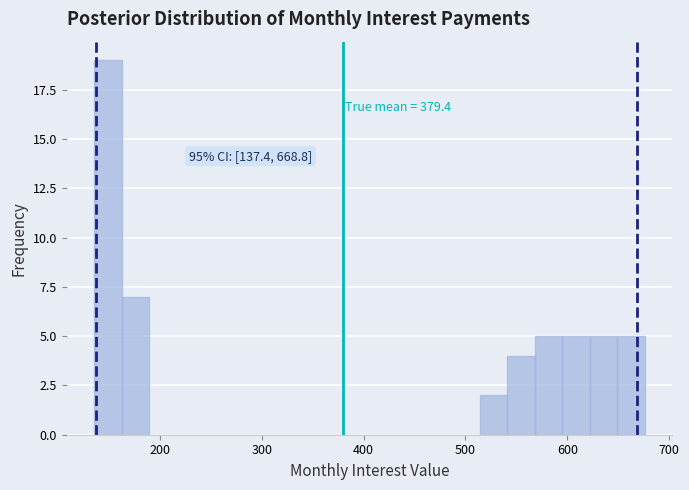

Around what value on the x-axis is the tallest bar? Give the approximate position of its centre, as read against the axis.

150